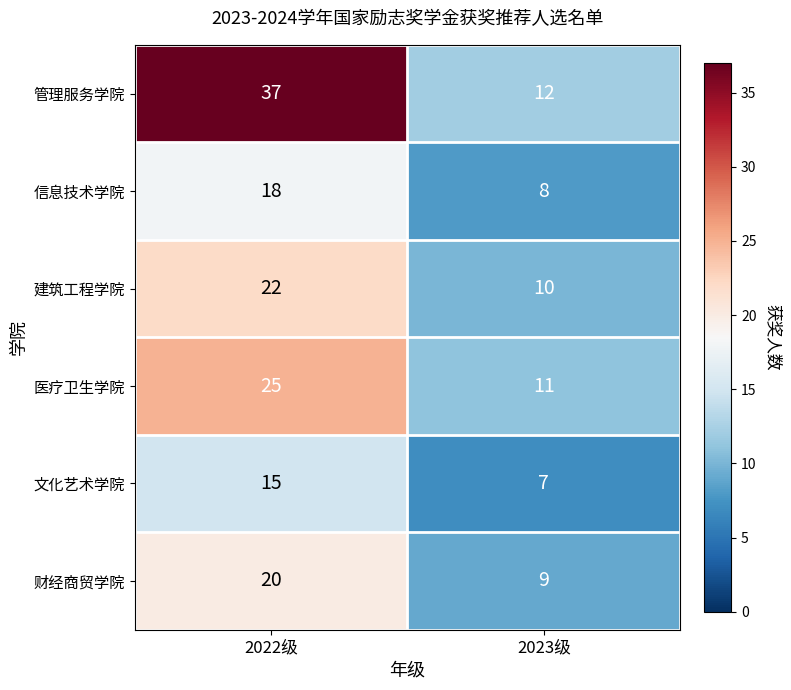

Rank the series at 2022级 from lowest to highest value.

文化艺术学院, 信息技术学院, 财经商贸学院, 建筑工程学院, 医疗卫生学院, 管理服务学院